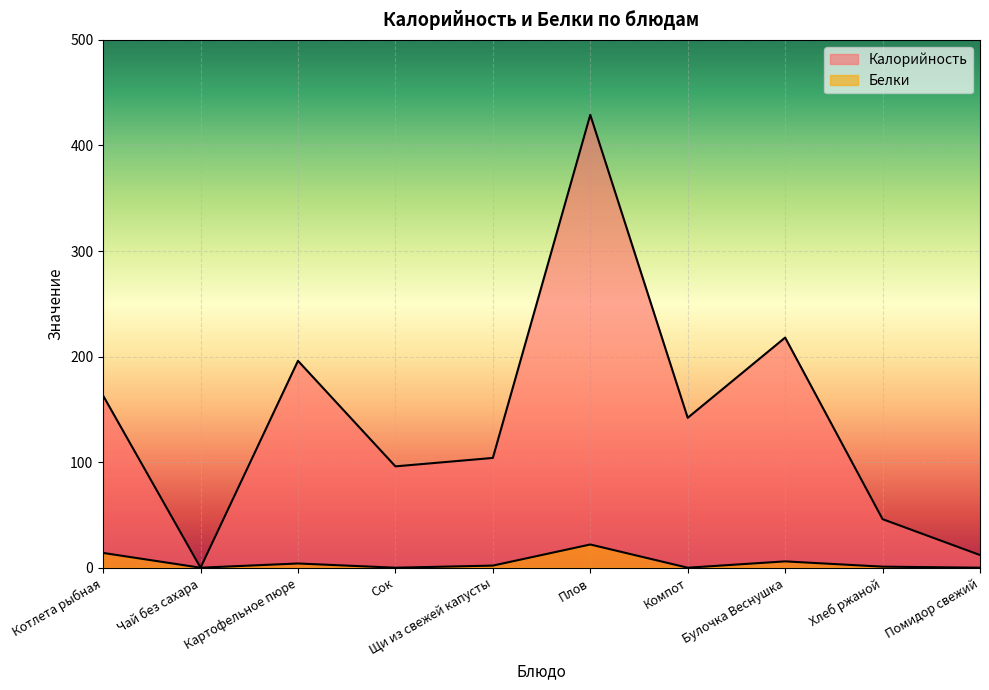

What is the difference between the highest and lowest values at Котлета рыбная?

149